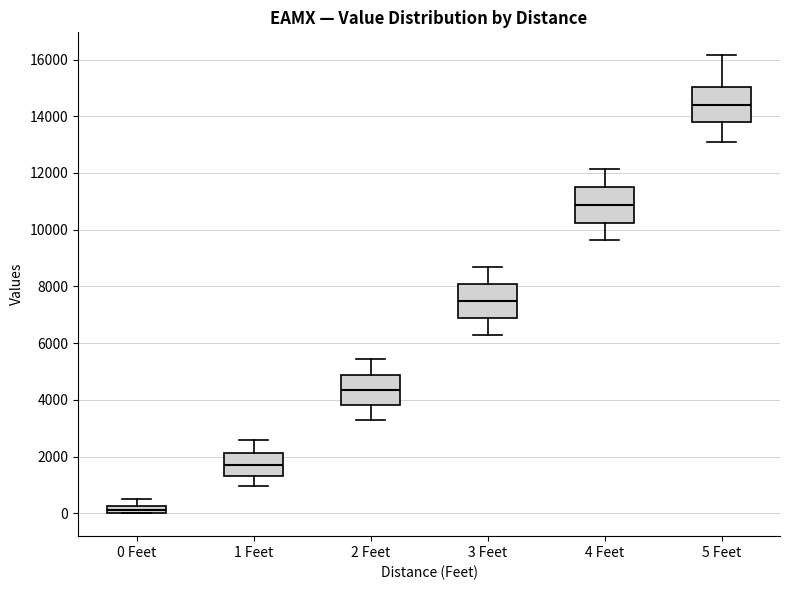

Where is the lower edge of the box for 4 Feet on the y-axis? The values are not printed on the chart, so give them approximately, as read against the axis.

10200